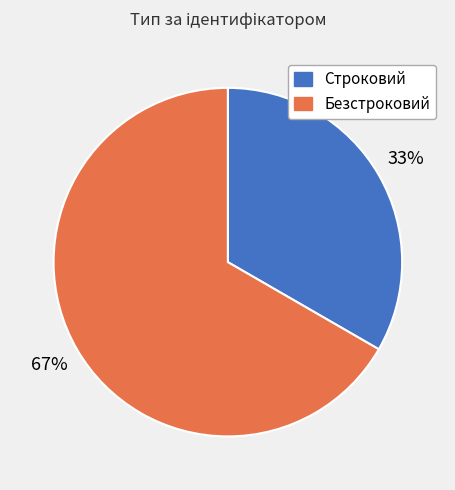

To the nearest percent, what percentage of the pie is Безстроковий?

67%